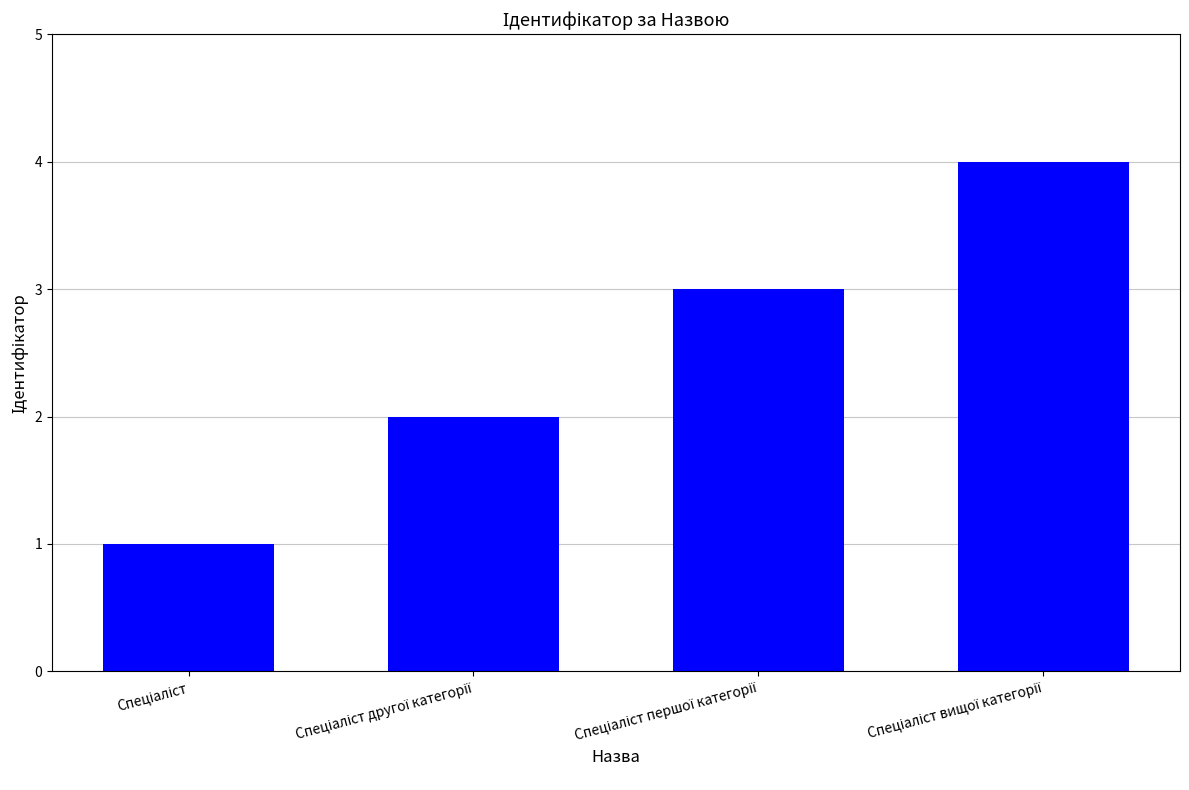

What is the greatest value displayed?

4